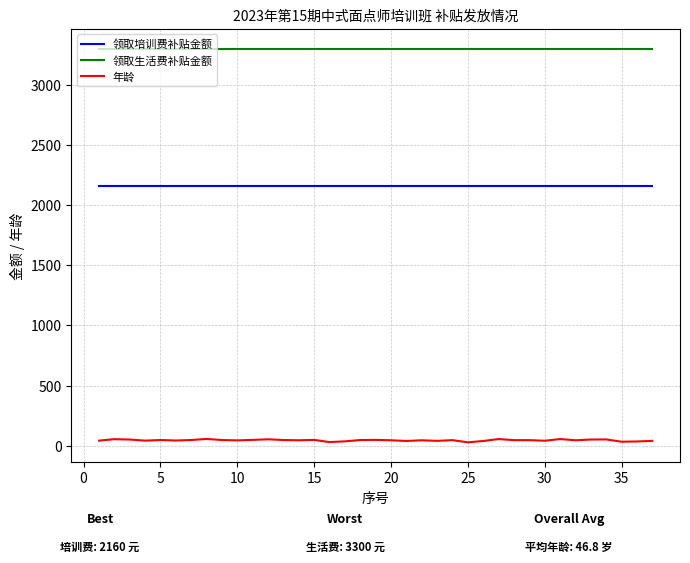

Which series has the widest spread of values?

年龄